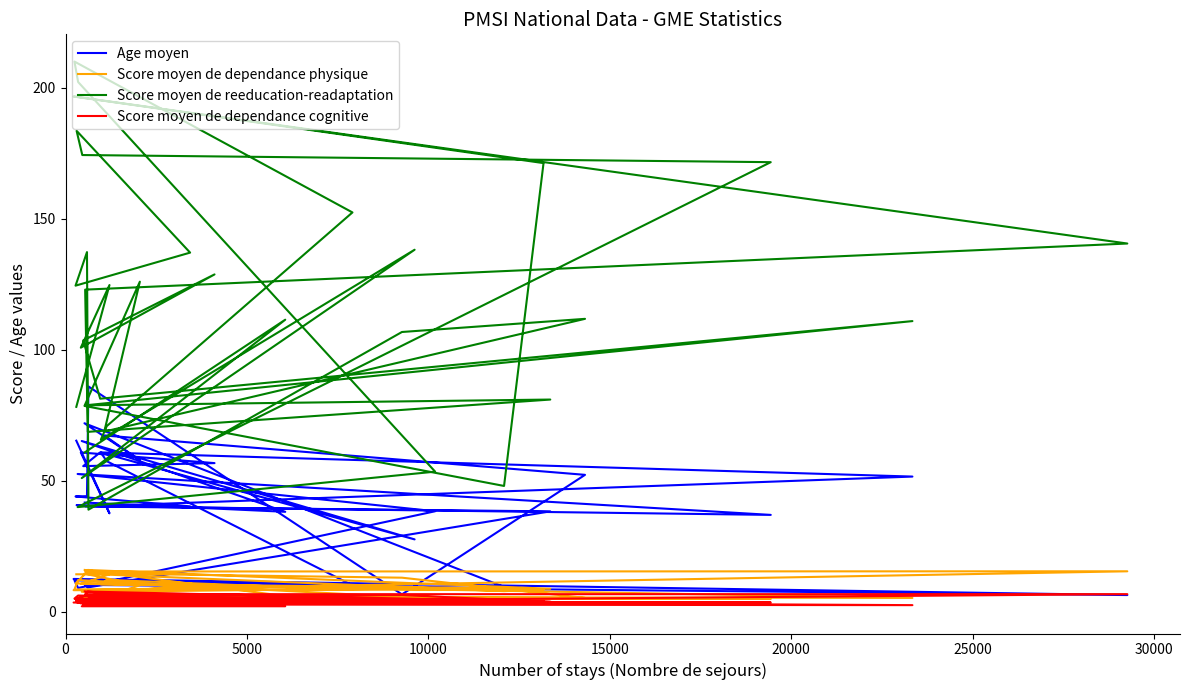

At how many categories does at least one series exceed 16?

38